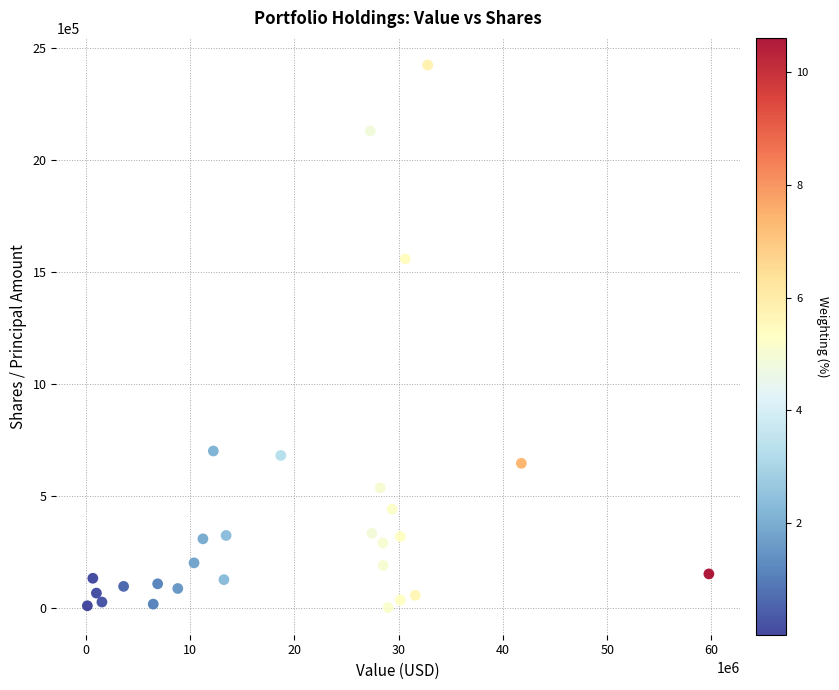

What Y value in the scatter plot is closest to 1212586?

1558487